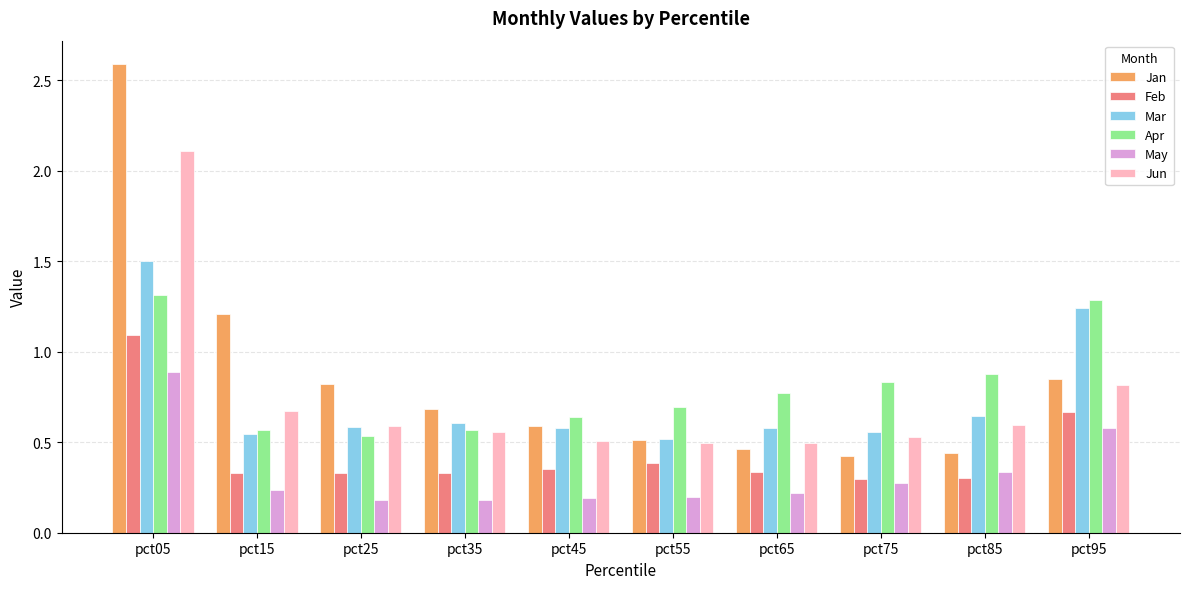

How many Feb values are between 0 and 1?

9